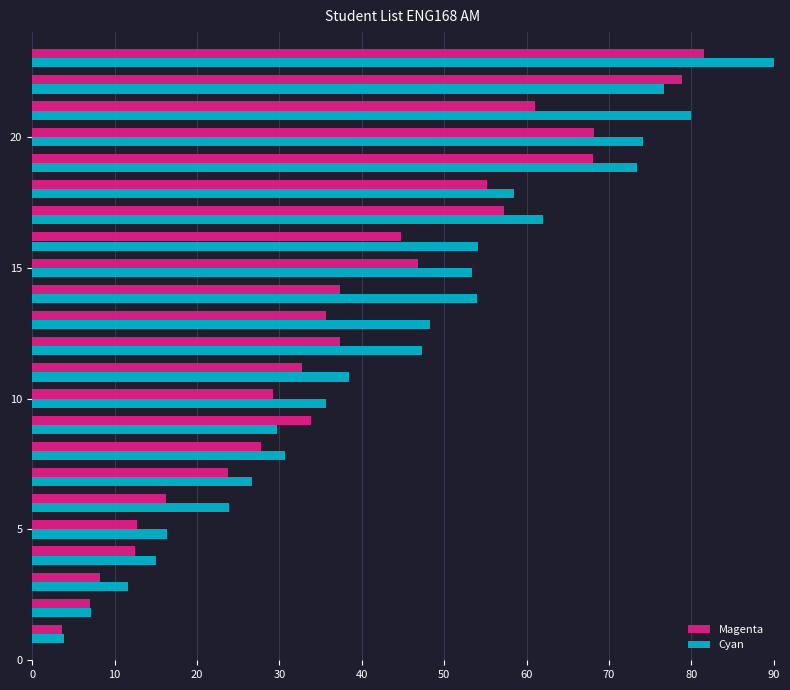

How many values in the Magenta series exceed 35?

12